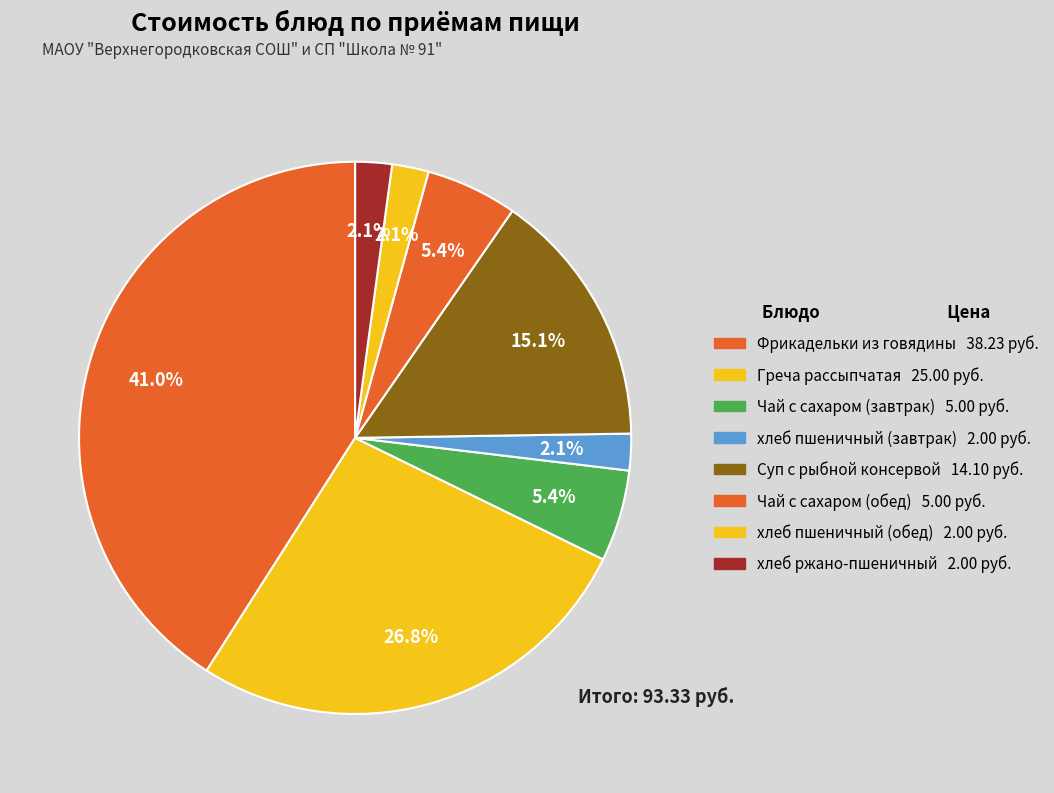

Which category has the biggest portion of the pie?

Фрикадельки из говядины